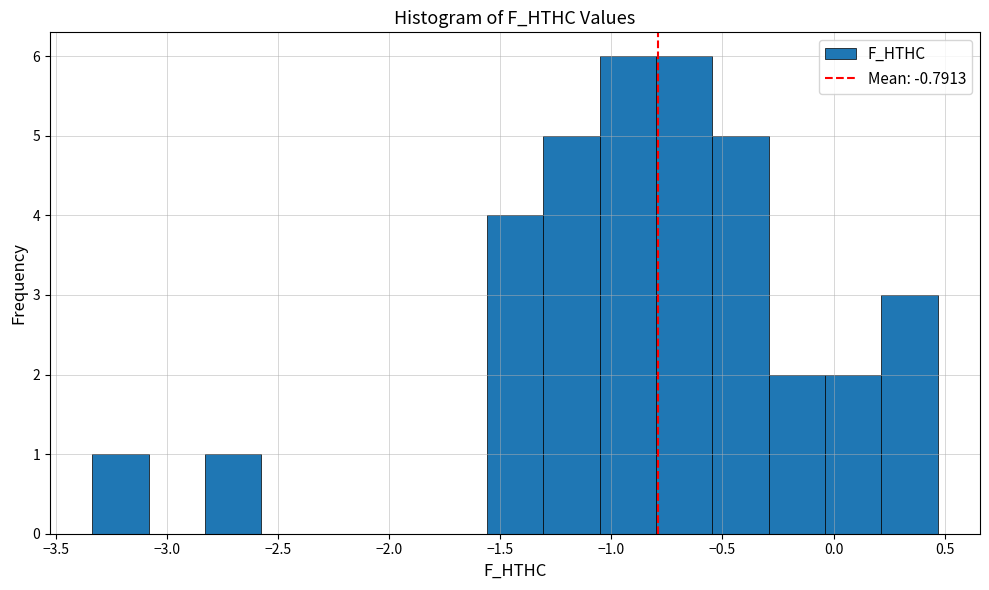

What is the height of the bar covering -0.80 to -0.55 on the x-axis? Neither the bar edges nor the heights are printed on the chart, so give them approximately, as read against the axes.

6